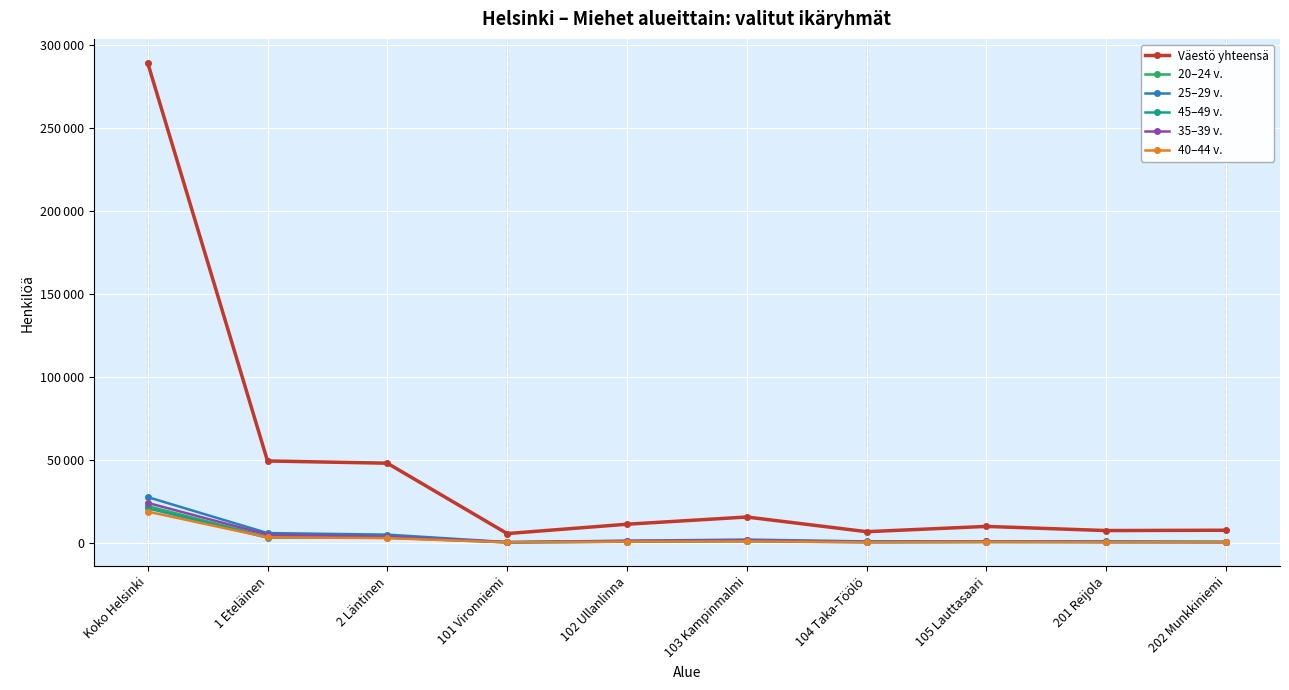

Is this an area chart (filled region under the line)?

No